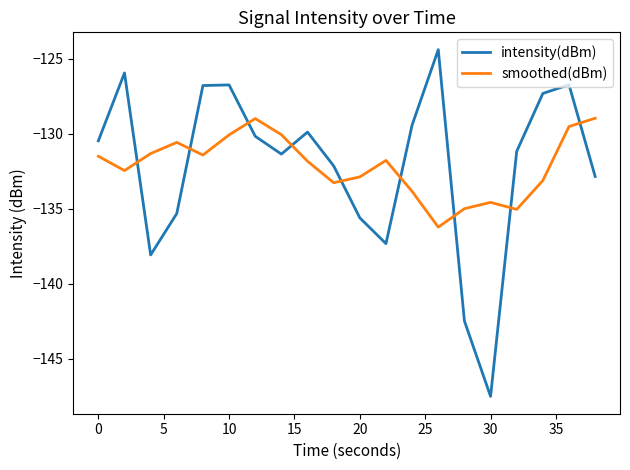

What is the lowest value of the smoothed(dBm) series?

-136.2